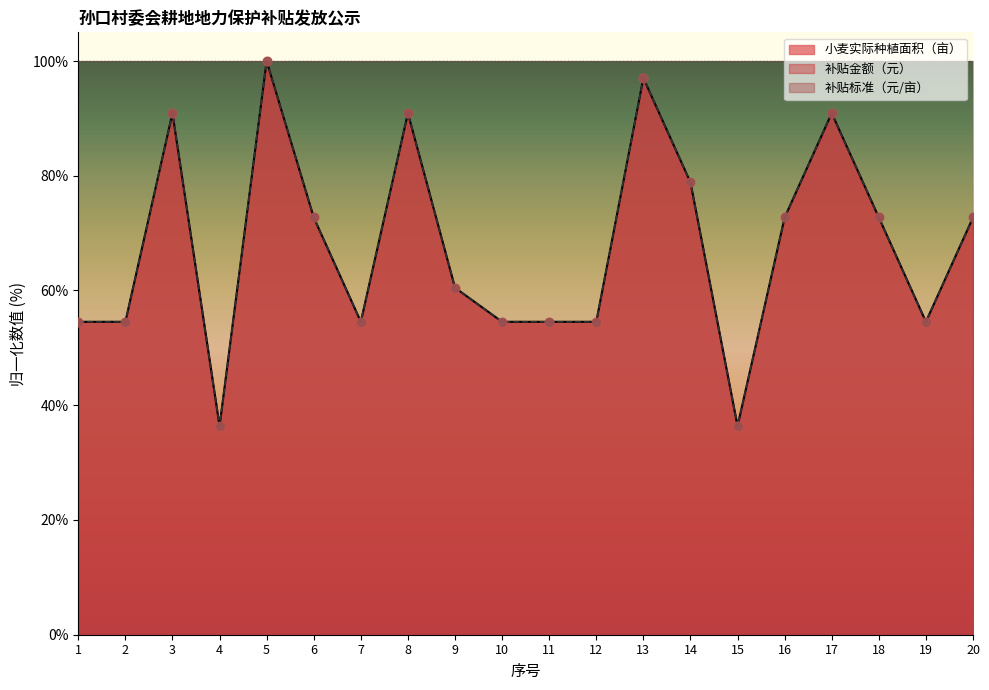

Which series has the largest total across all categories?

补贴金额（元）